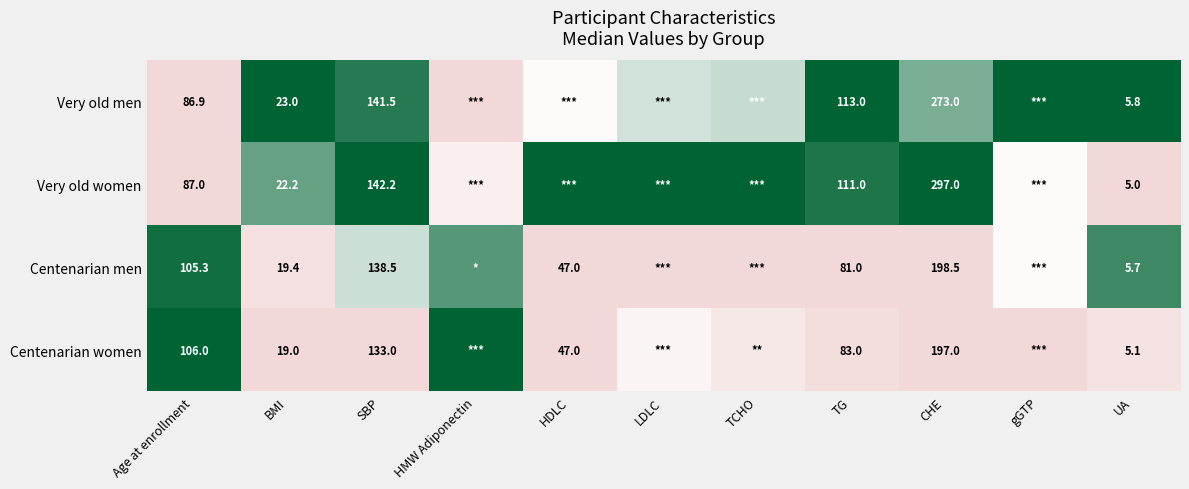

Rank the series at BMI from lowest to highest value.

Centenarian women, Centenarian men, Very old women, Very old men